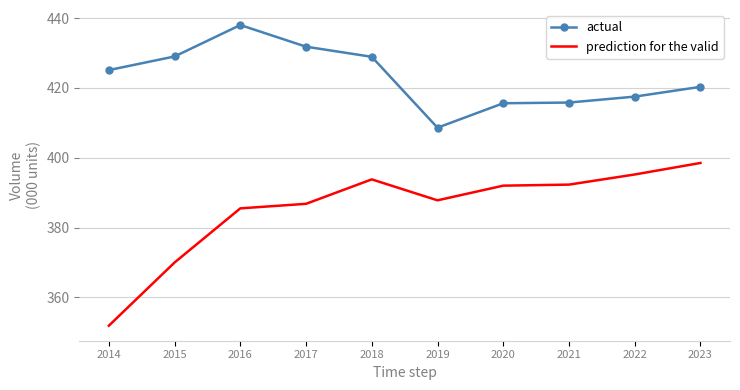

What is the difference between the maximum and minimum values in the actual series?

29.4